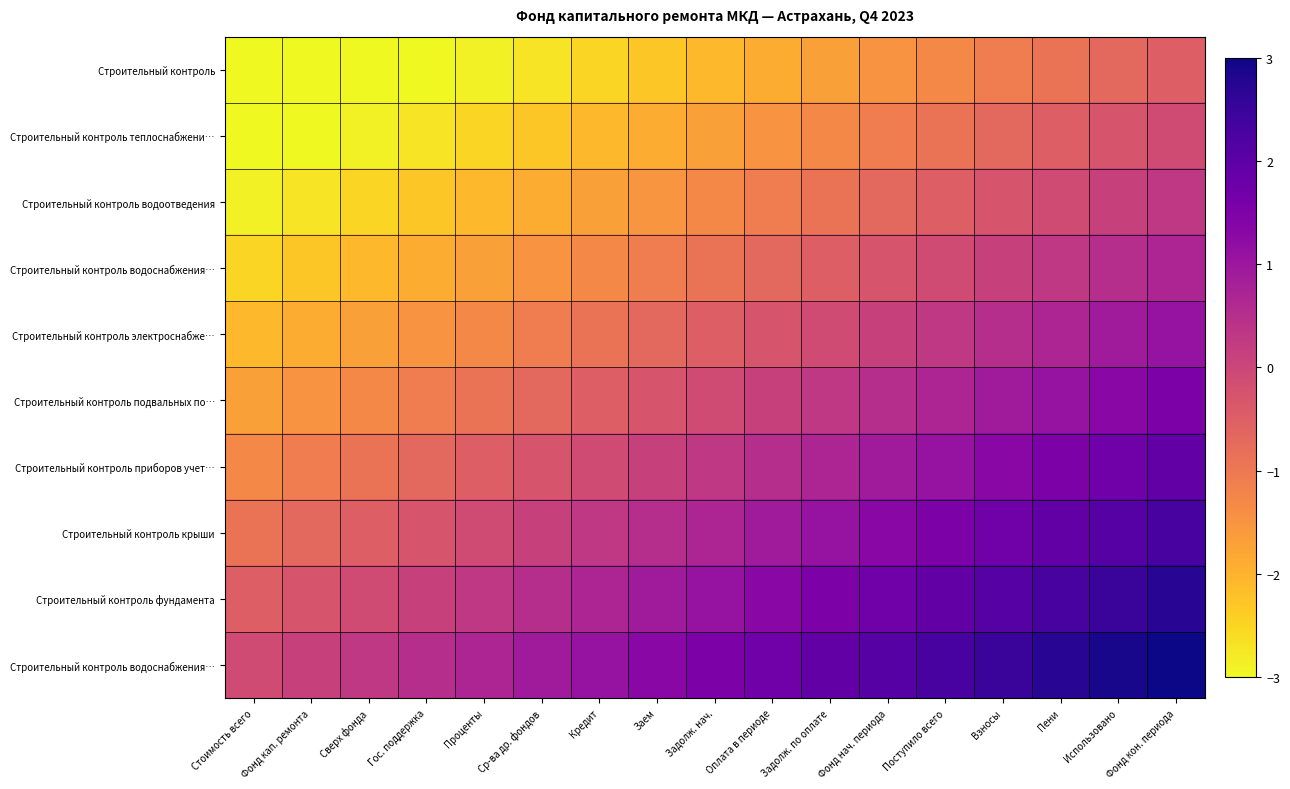

At which category is the sum across all series the highest?

Фонд кон. периода